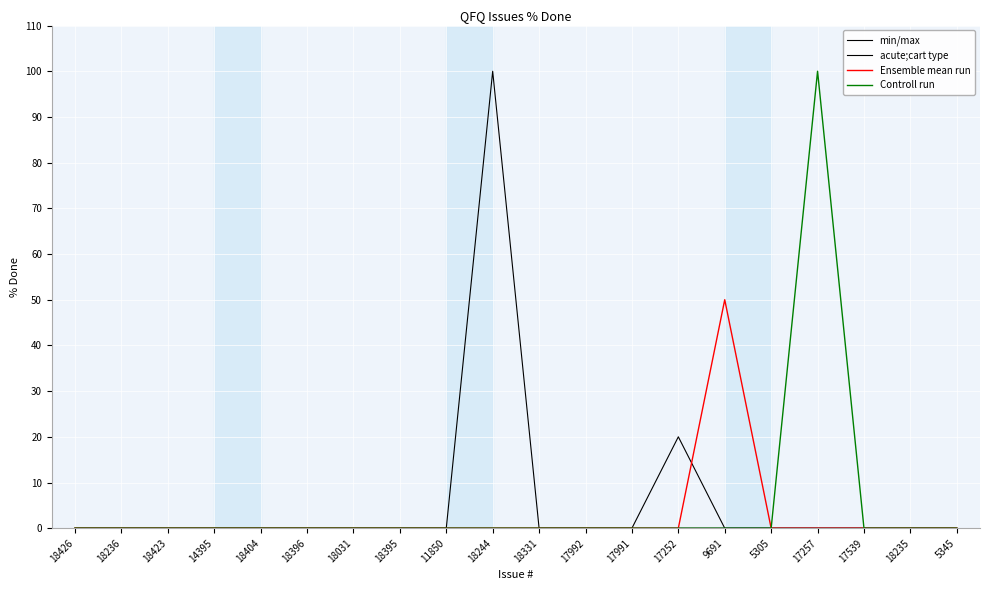

Reading right to left, list all the values displayed in this chart.

min/max: 0	0	0	0	0	0	20	0	0	0	0	0	0	0	0	0	0	0	0	0
acute;cart type: 0	0	0	0	0	0	0	0	0	0	100	0	0	0	0	0	0	0	0	0
Ensemble mean run: 0	0	0	0	0	50	0	0	0	0	0	0	0	0	0	0	0	0	0	0
Controll run: 0	0	0	100	0	0	0	0	0	0	0	0	0	0	0	0	0	0	0	0